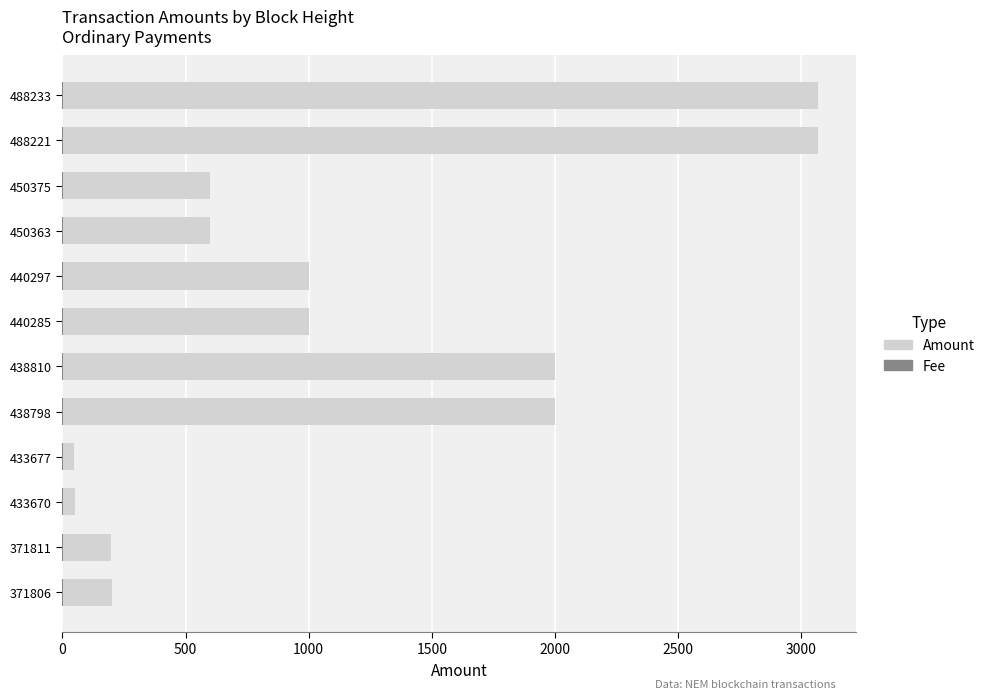

List the series in order of their overall mean, lowest first.

Fee, Amount